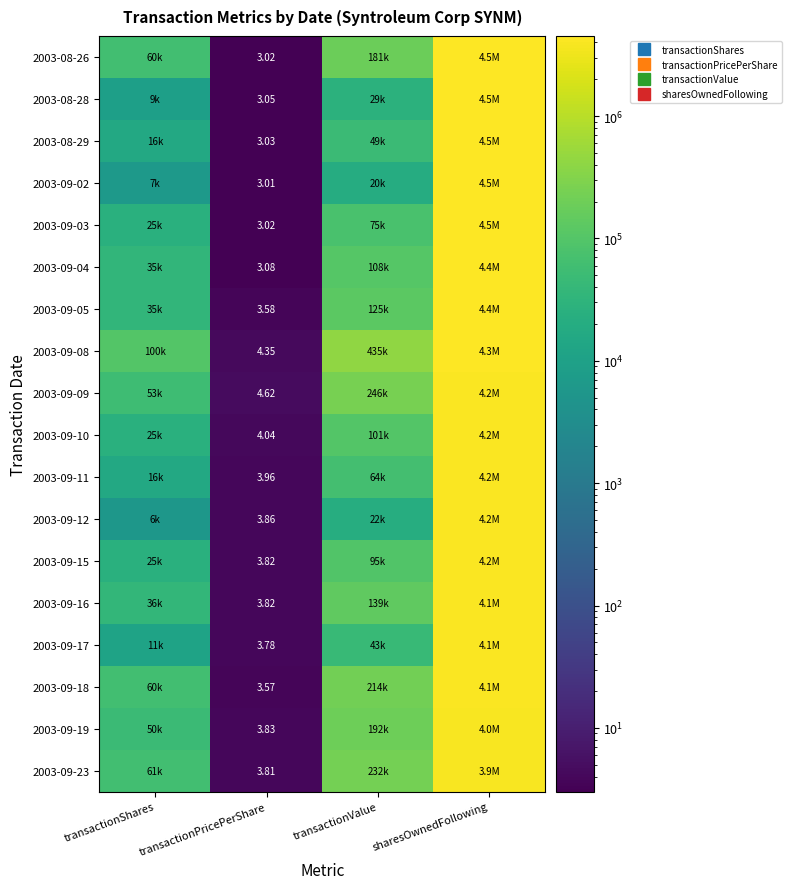

Rank the series by their maximum value, from lowest to highest.

2003-09-23, 2003-09-19, 2003-09-18, 2003-09-17, 2003-09-16, 2003-09-15, 2003-09-12, 2003-09-11, 2003-09-10, 2003-09-09, 2003-09-08, 2003-09-05, 2003-09-04, 2003-09-03, 2003-09-02, 2003-08-29, 2003-08-28, 2003-08-26